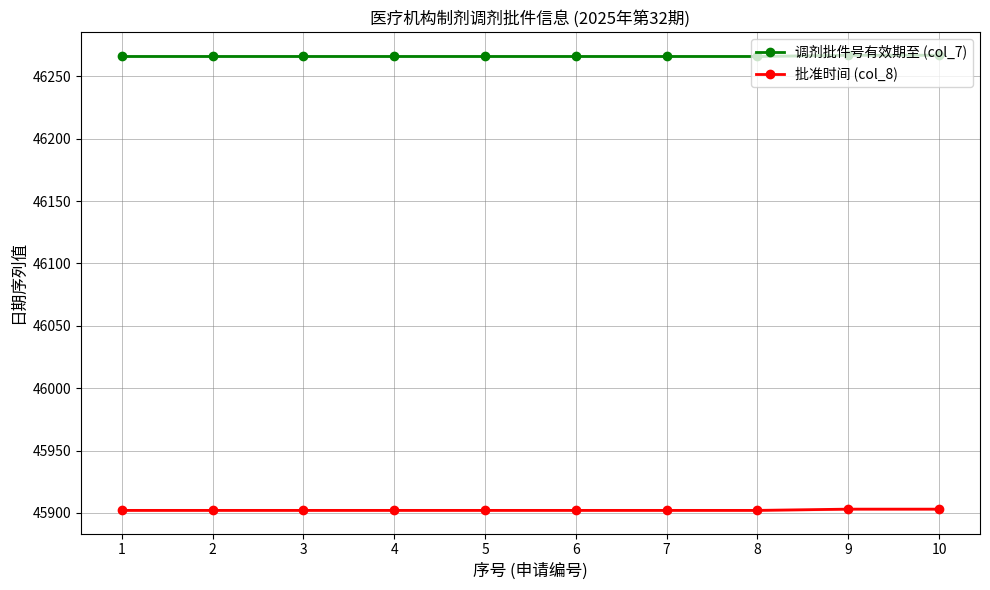

Is it true that 批准时间 (col_8) equals 45902 at 7?

True